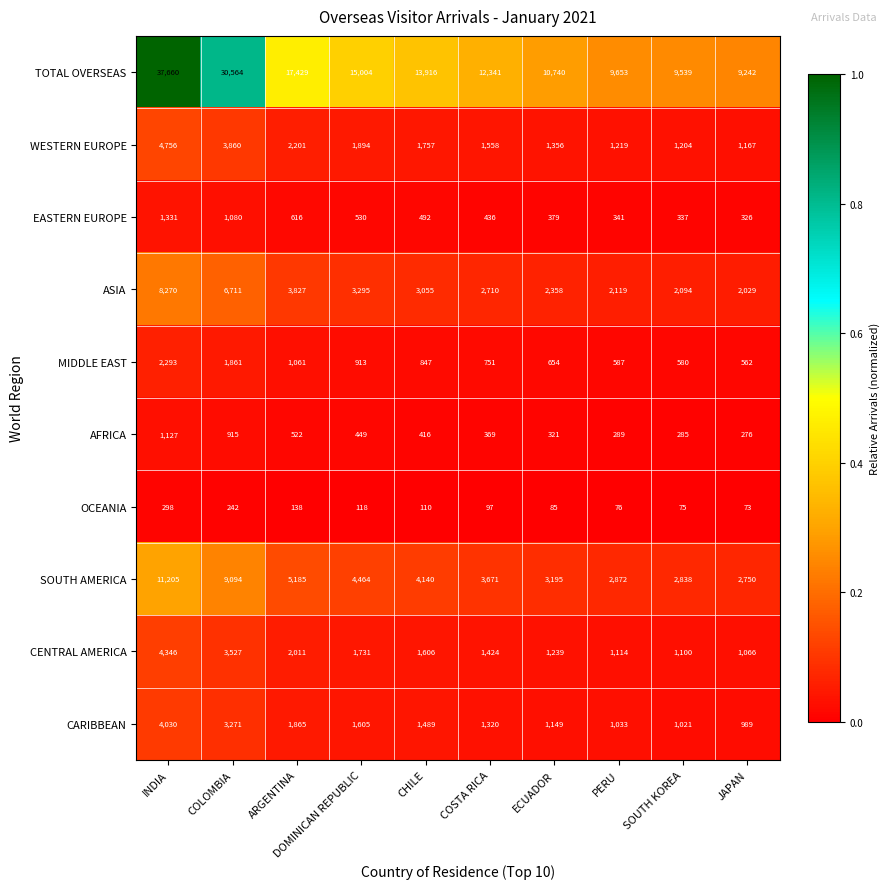

Rank the series by their maximum value, from highest to lowest.

TOTAL OVERSEAS, SOUTH AMERICA, ASIA, WESTERN EUROPE, CENTRAL AMERICA, CARIBBEAN, MIDDLE EAST, EASTERN EUROPE, AFRICA, OCEANIA